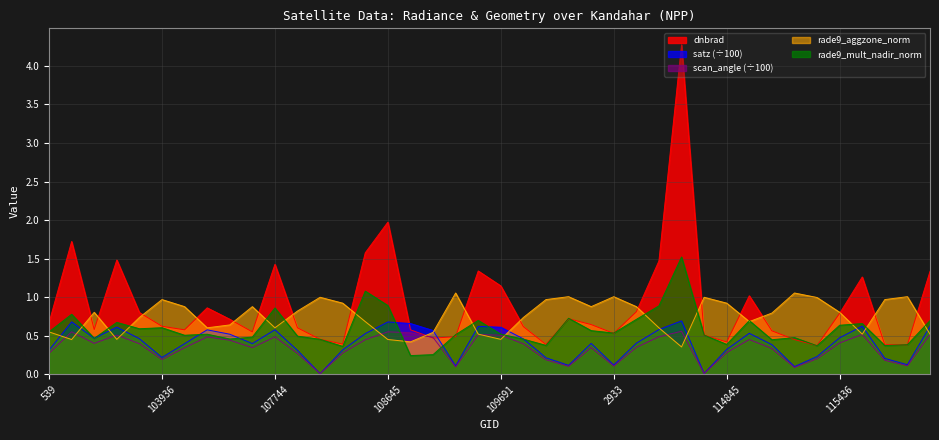

What are all the series names shown in the legend?

dnbrad, satz (÷100), scan_angle (÷100), rade9_aggzone_norm, rade9_mult_nadir_norm